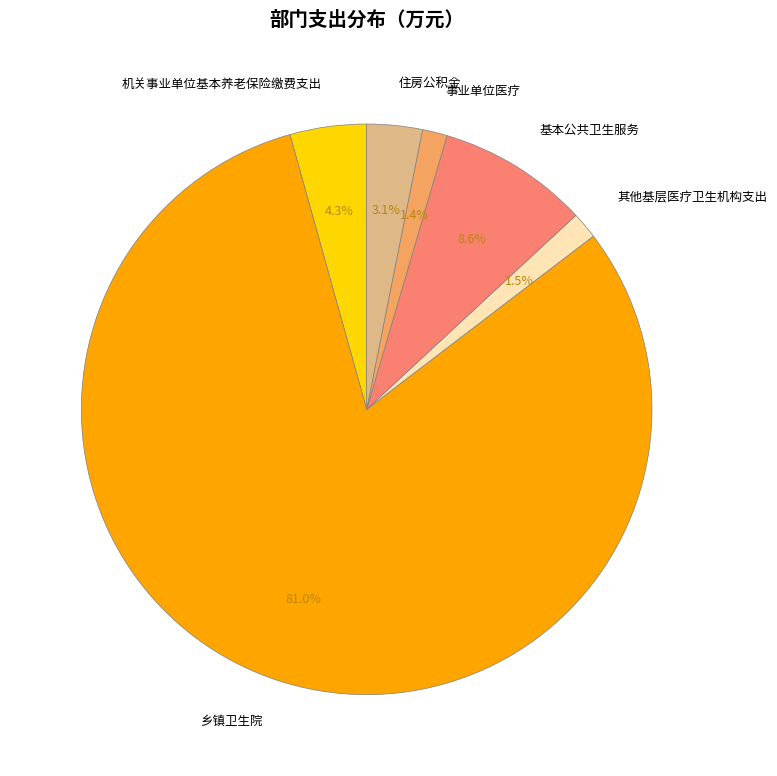

To the nearest percent, what percentage of the pie is 住房公积金?

3%